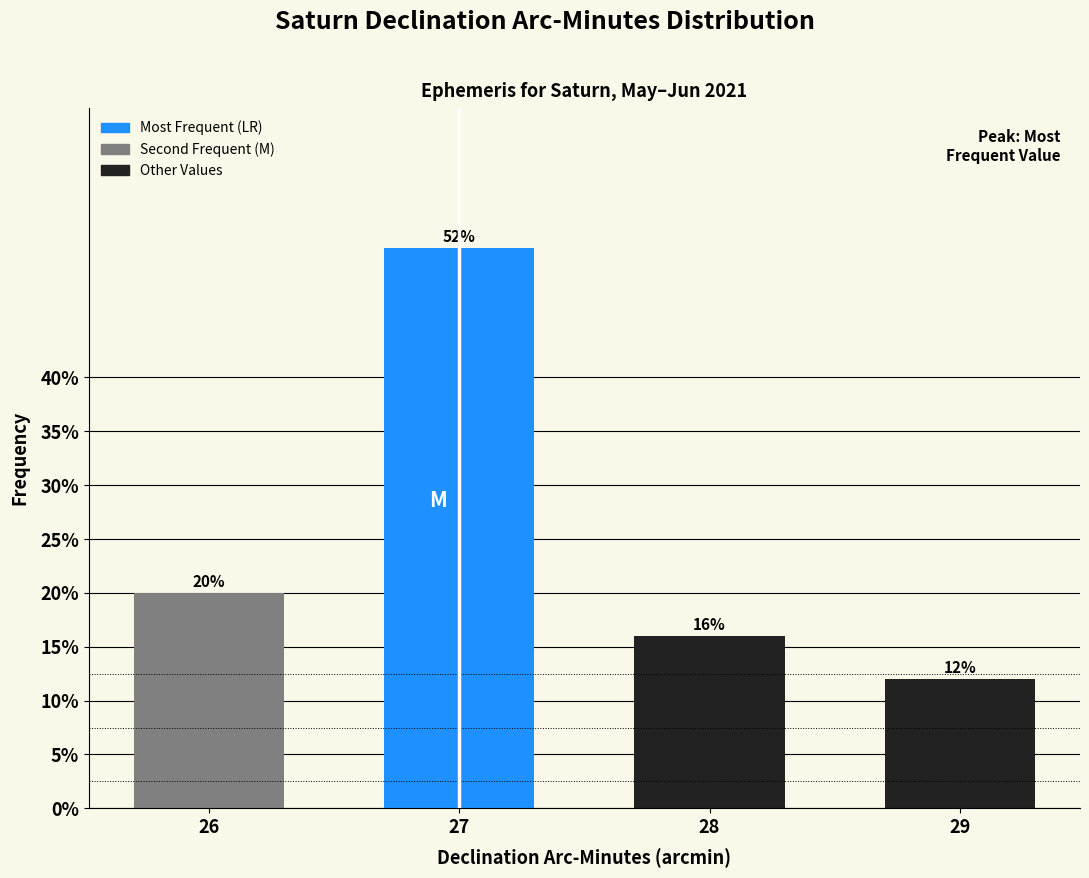

Reading left to right, extract all data points from this chart.

26=20	27=52	28=16	29=12